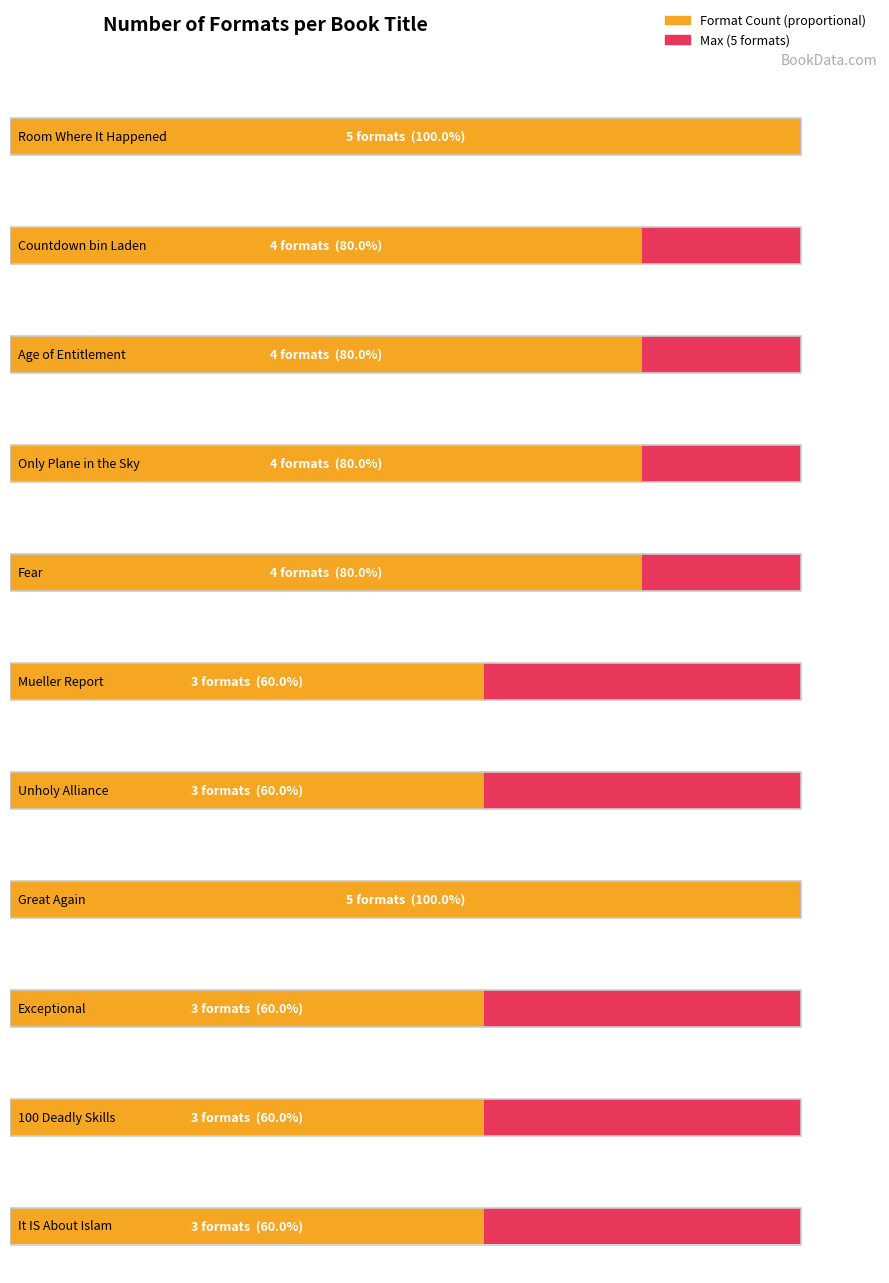

Are the bars horizontal?

Yes